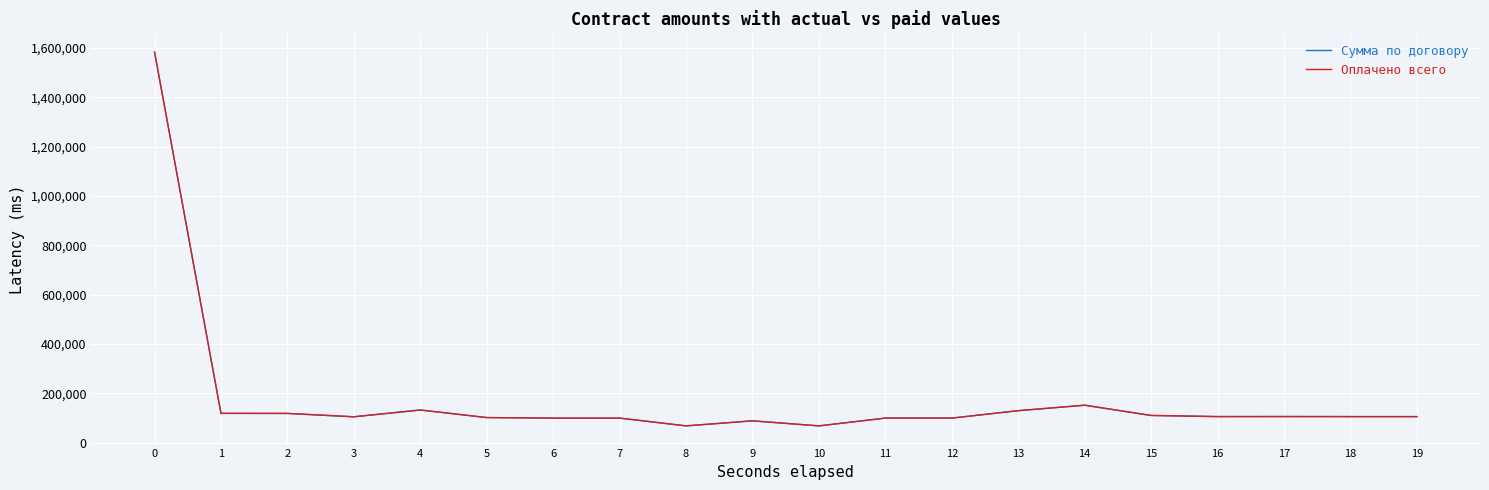

What is the sum of the Оплачено всего values at 0 and 6?

1683162.4